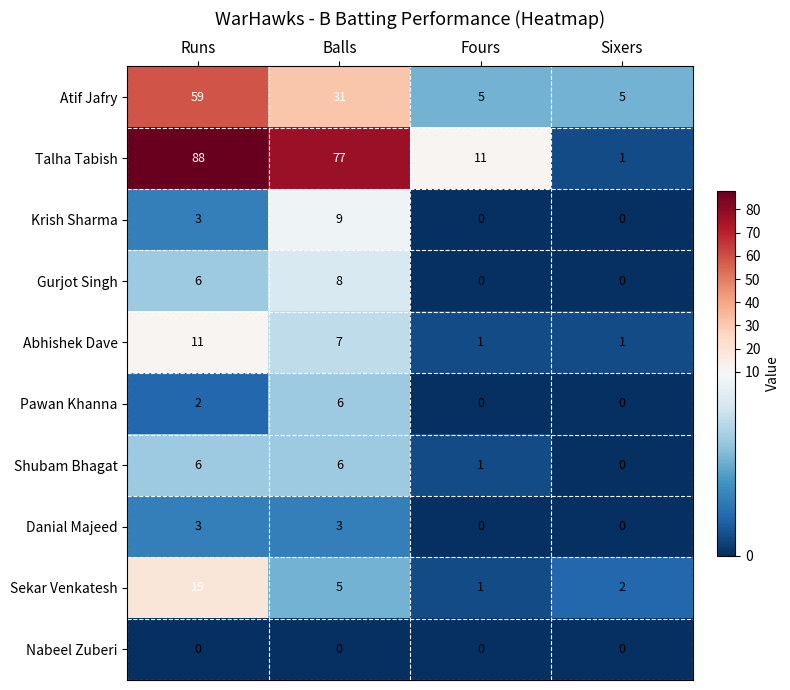

What is the difference between the highest and lowest values at Runs?

88